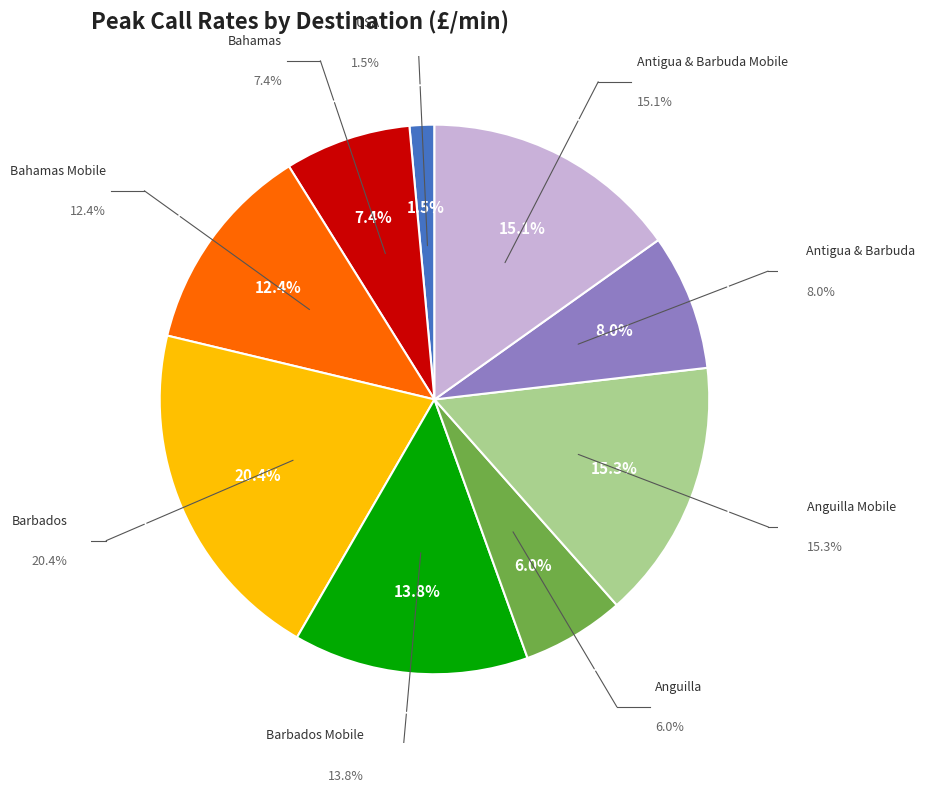

Is Antigua & Barbuda the majority of the pie?

No